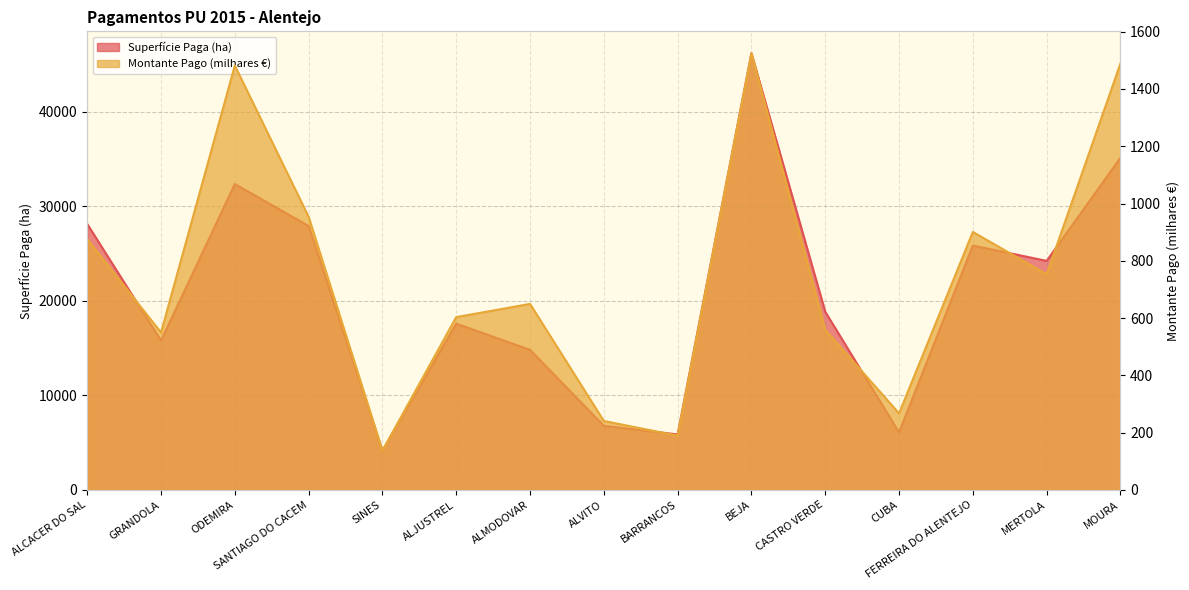

What is the label of the 2nd point from the left?

GRANDOLA